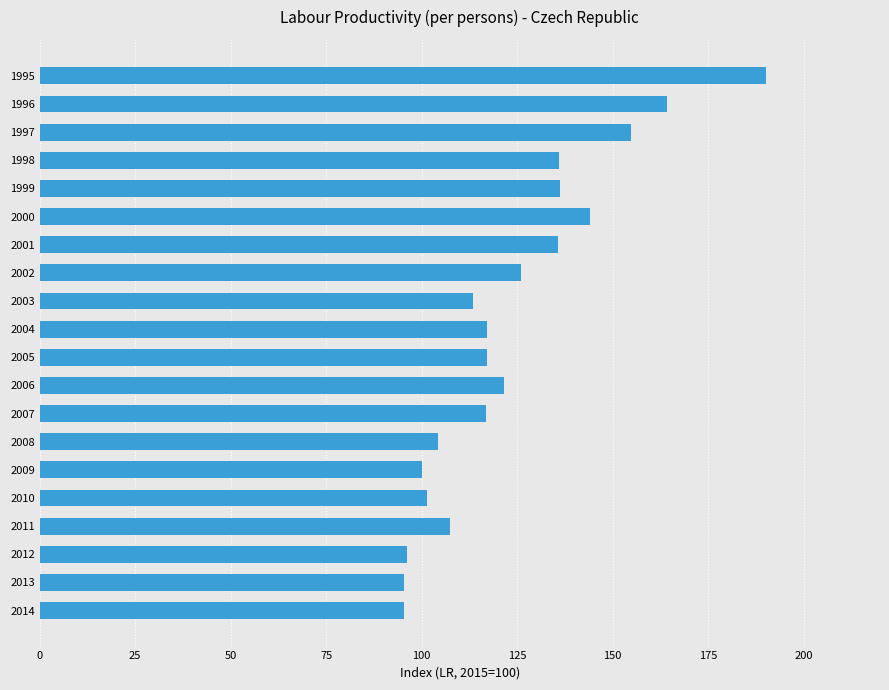

What is the value of the 6th bar from the top?

144.0